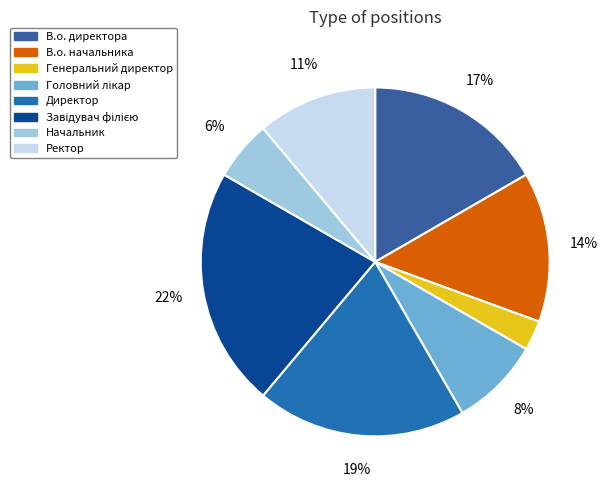

To the nearest percent, what is the difference between the largest and smallest slice percentages?

19%